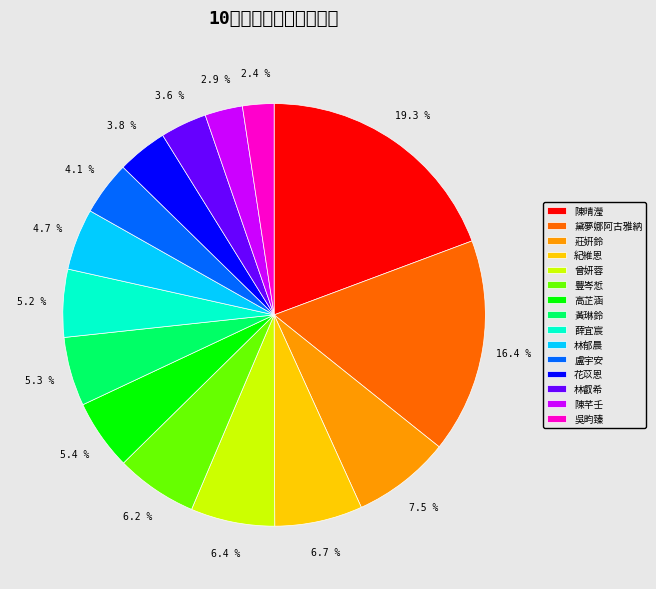

The 陳芊壬 slice represents 1% of the pie. True or false?

False